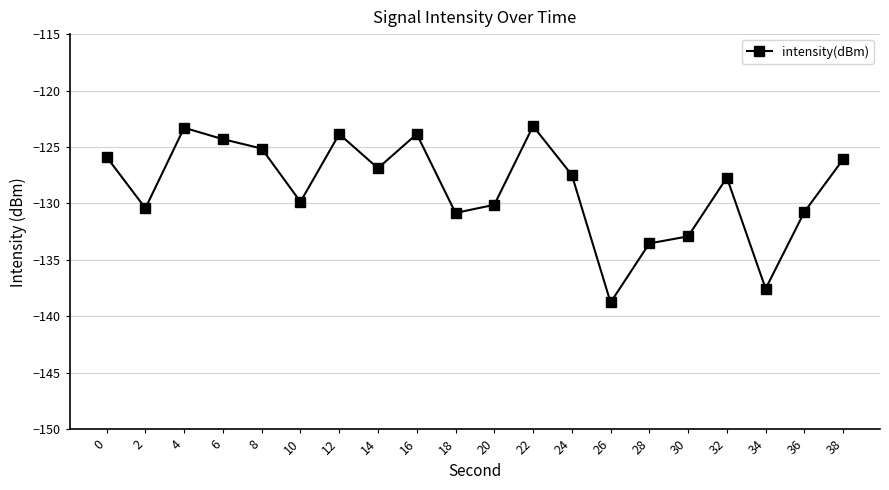

What is the approximate value at 2?

-130.4